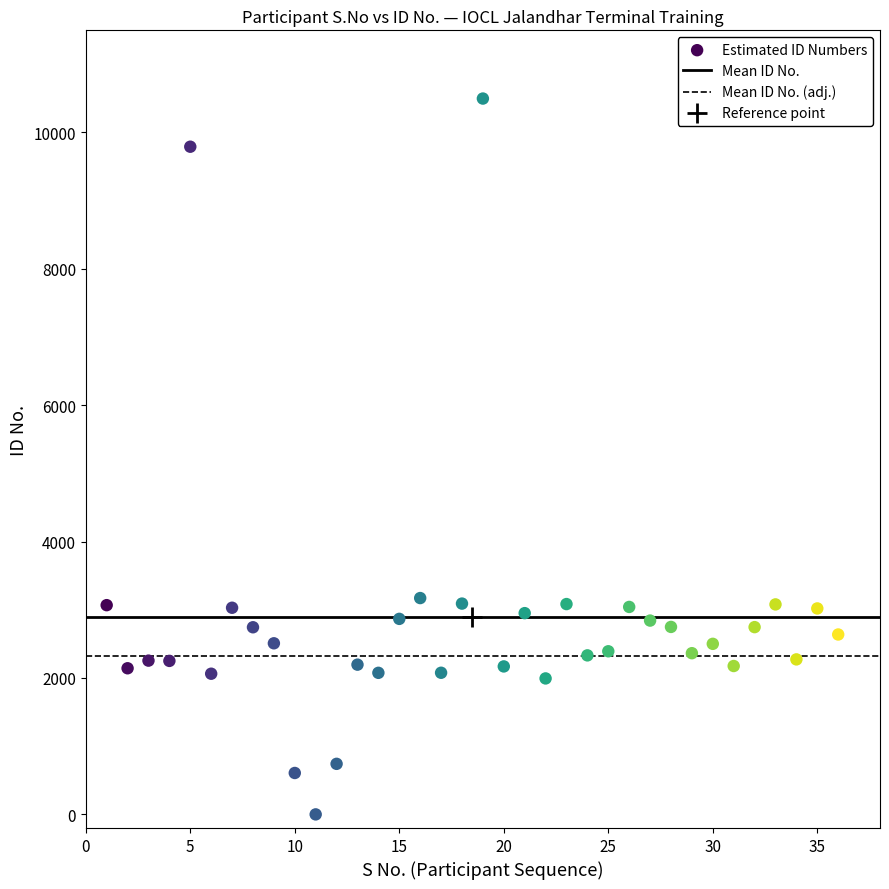

What is the range of Y values (max minus min)?

10493